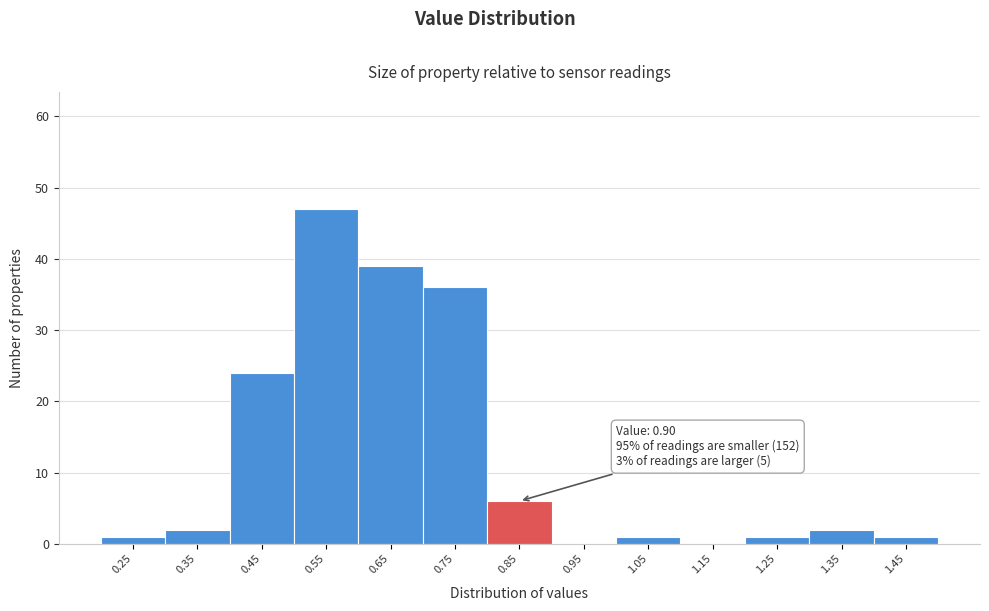

Reading left to right, extract all data points from this chart.

0.25=1	0.35=2	0.45=24	0.55=47	0.65=39	0.75=36	0.85=6	0.95=0	1.05=1	1.15=0	1.25=1	1.35=2	1.45=1